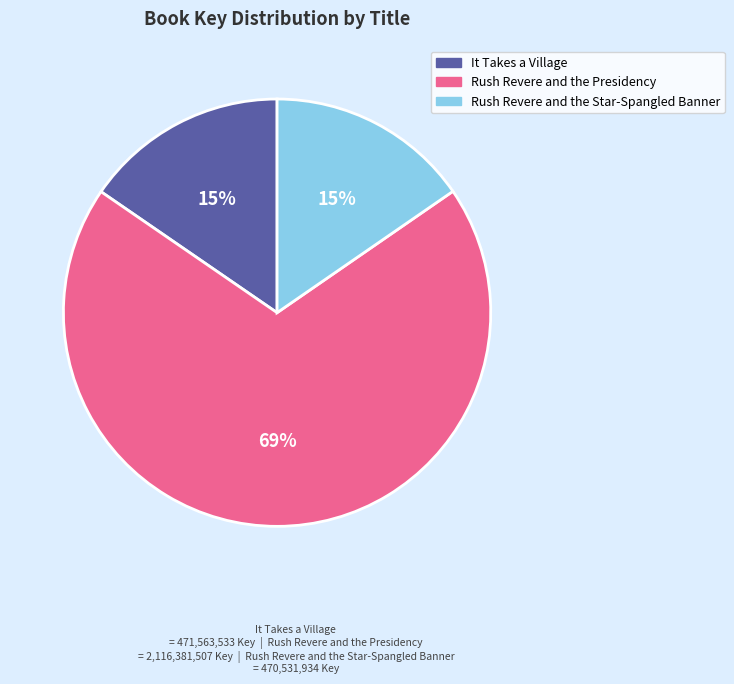

True or false: It Takes a Village accounts for 21% of the total.

False